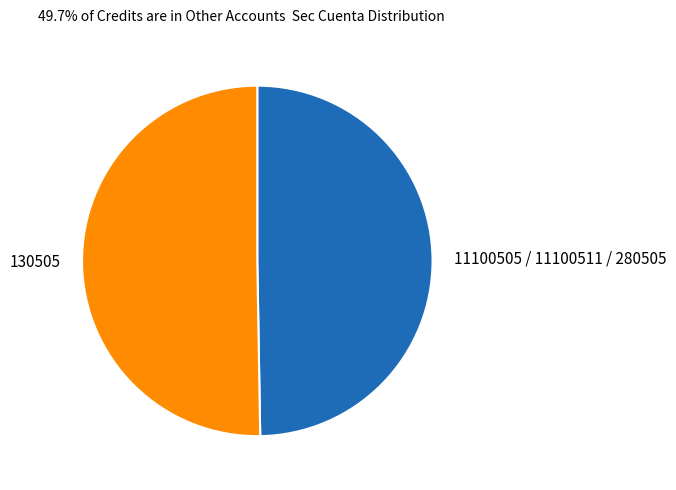

Combined, do 130505 and 11100505 / 11100511 / 280505 account for over 50%?

Yes